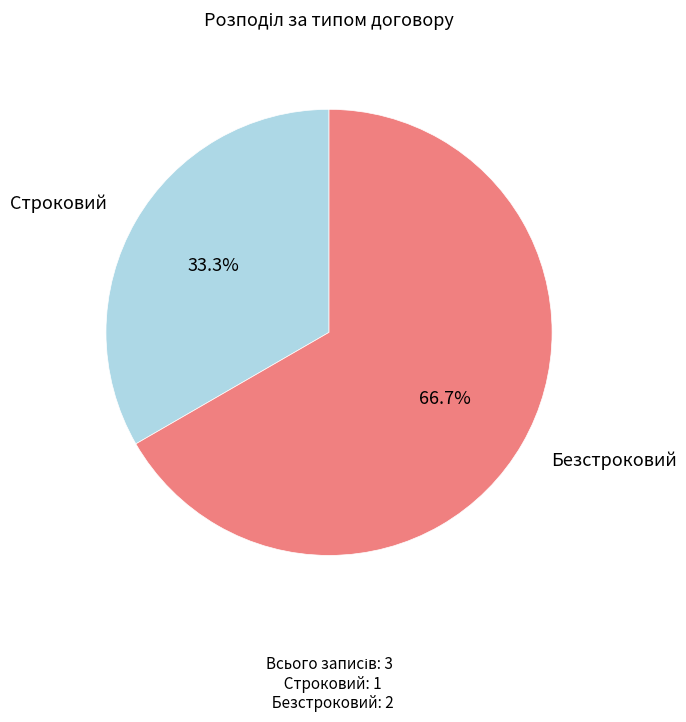

Is there a majority slice in this chart?

Yes